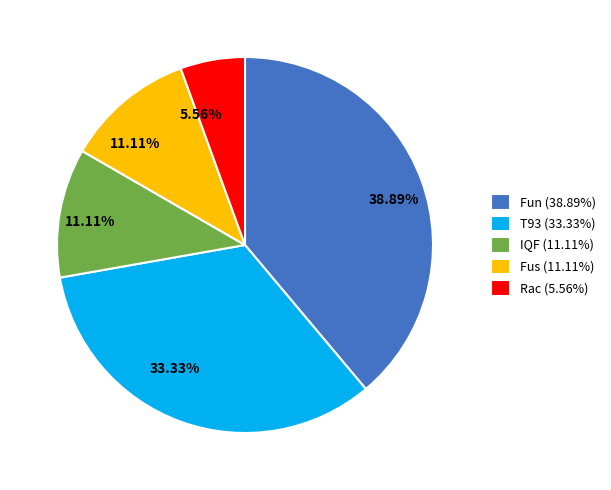

To the nearest percent, what is the difference between the largest and smallest slice percentages?

33%